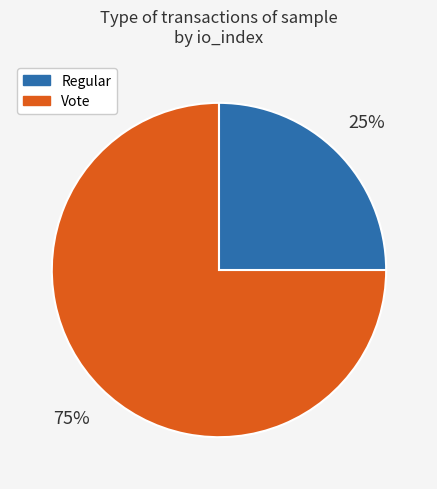

Combined, do Regular and Vote account for over 50%?

Yes